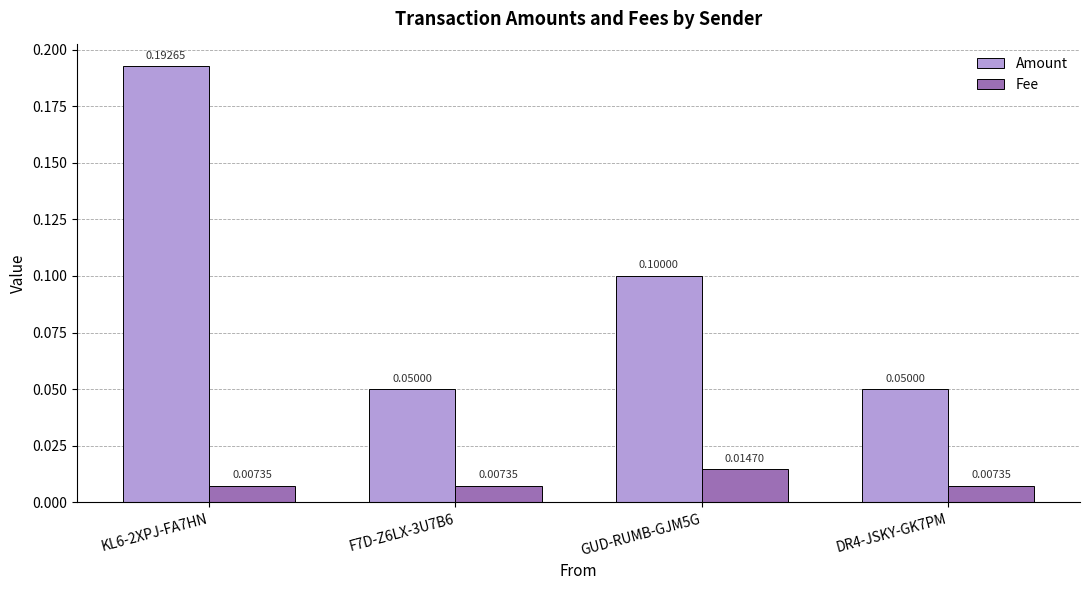

How many bars are there in each group?

2